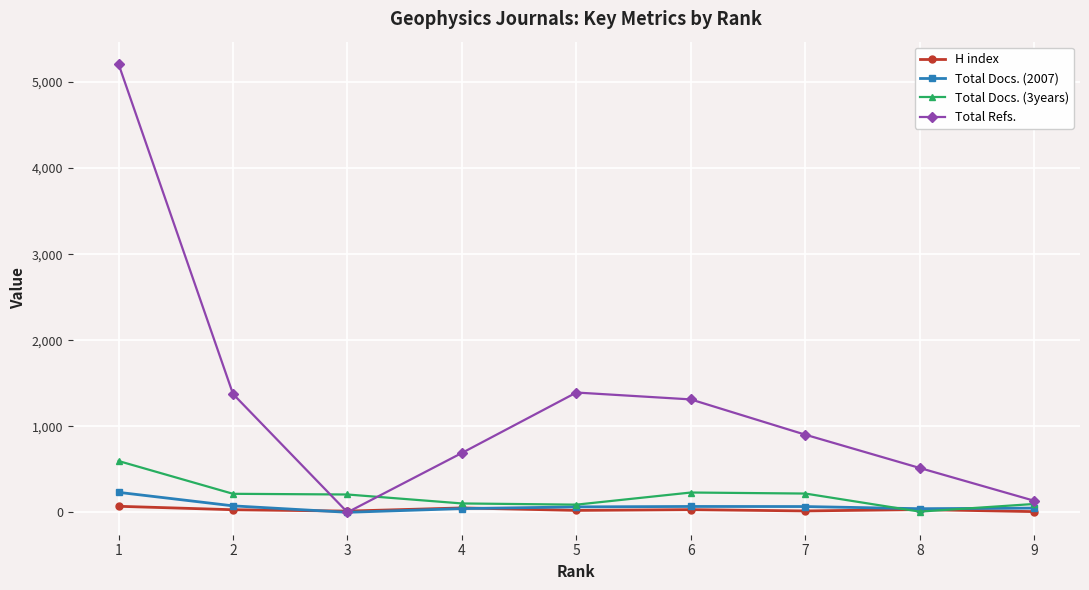

Between 4 and 9, which series saw the biggest shift?

Total Refs.